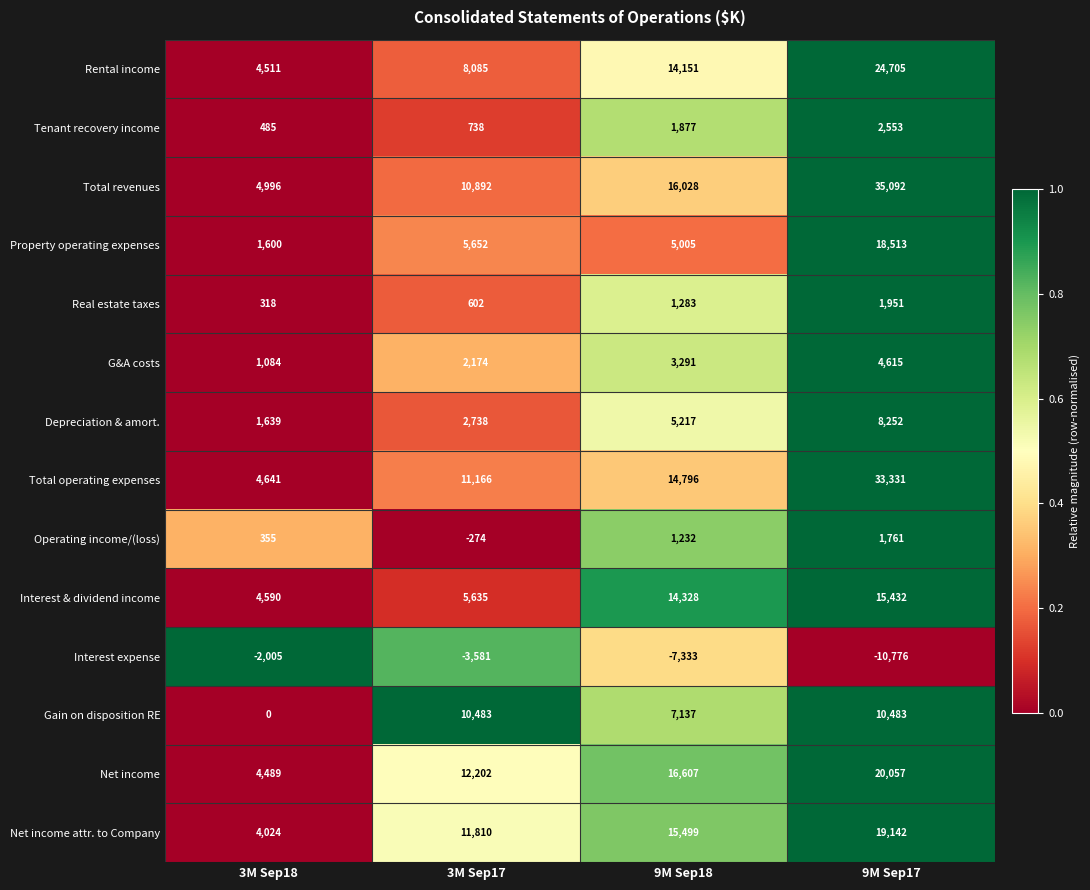

At which category does the chart reach its peak across all series?

9M Sep17